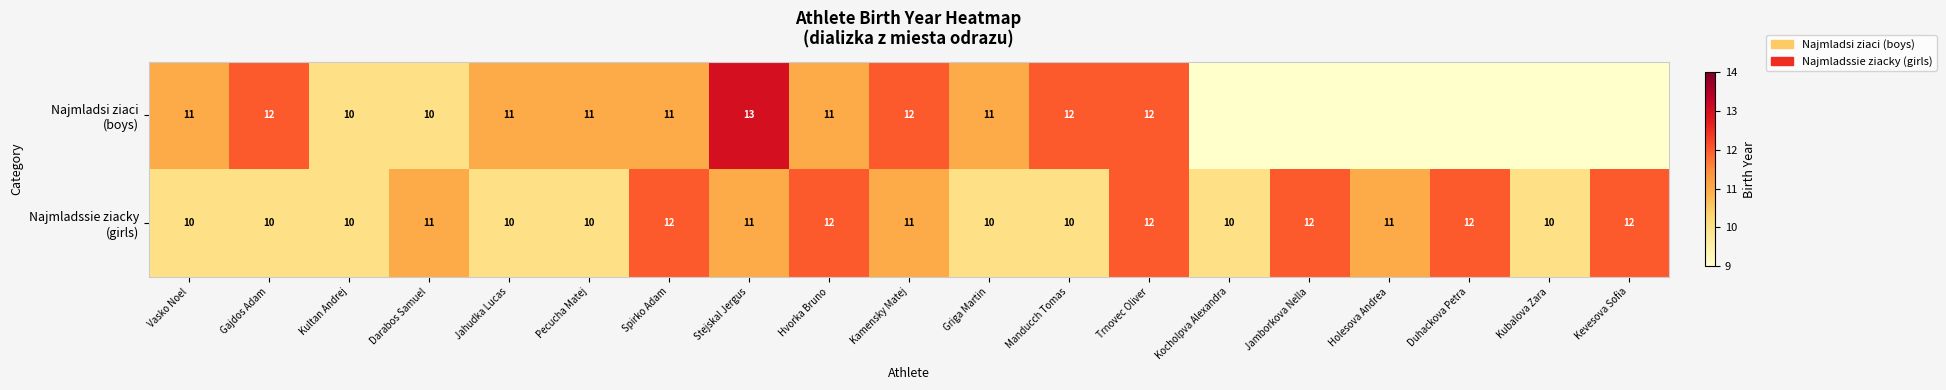

Between Stejskal Jergus and Kubalova Zara, which series saw the biggest shift?

Najmladsi ziaci (boys)